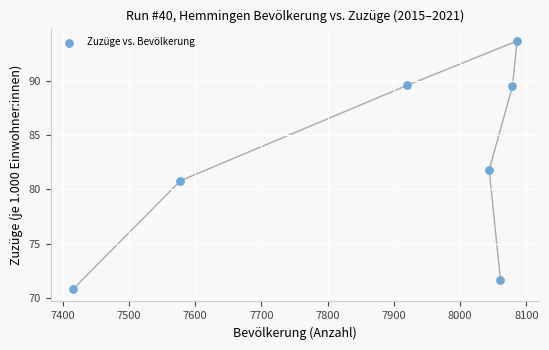

What is the range of Y values (max minus min)?

22.9